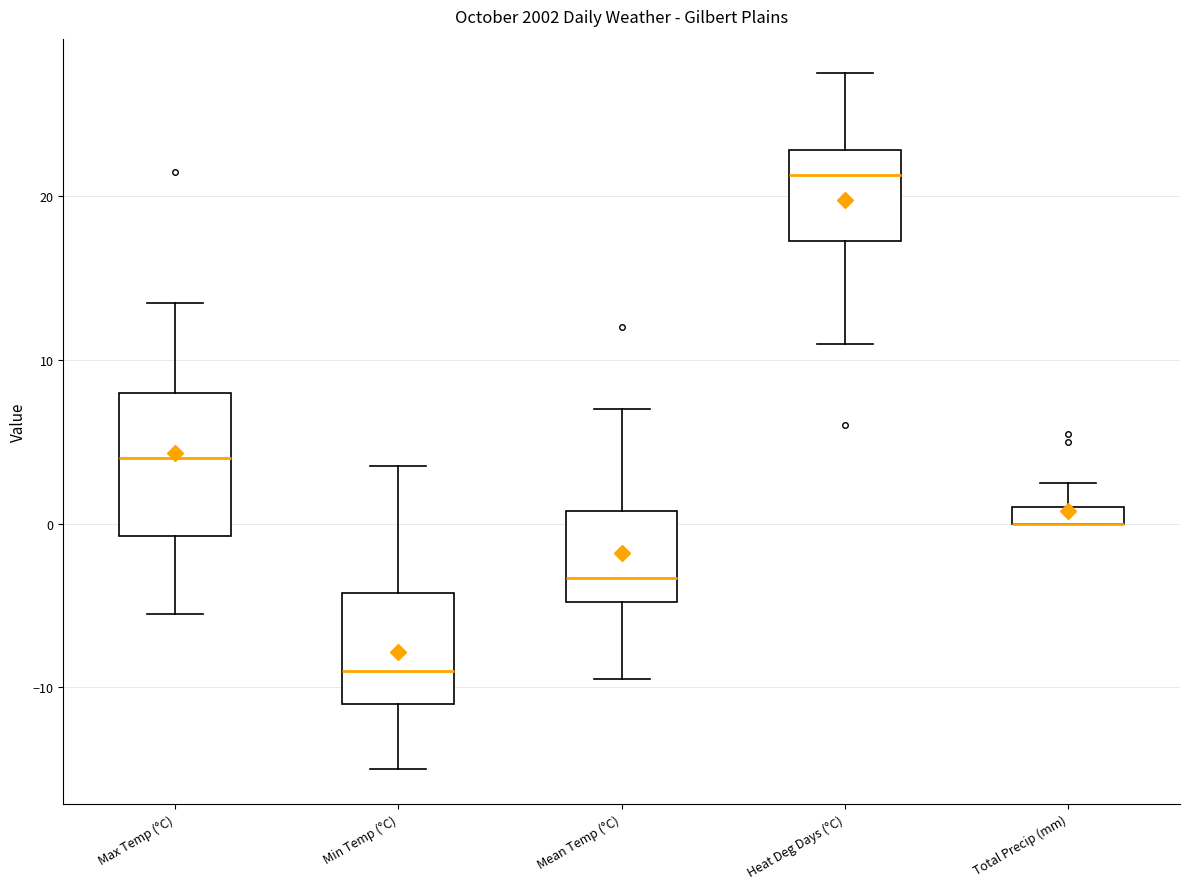

Where does the upper whisker of the box for Total Precip (mm) end on the y-axis? The values are not printed on the chart, so give them approximately, as read against the axis.

3